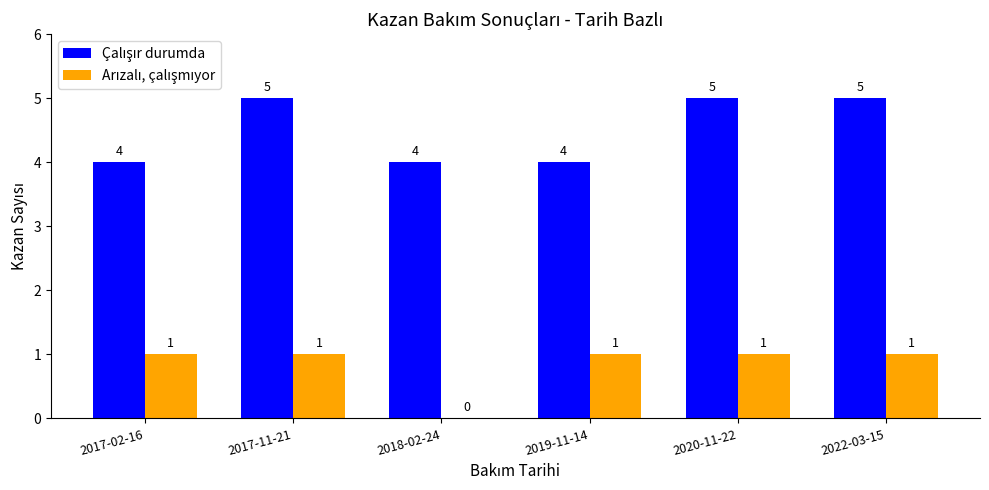

What is the maximum value shown in the chart?

5